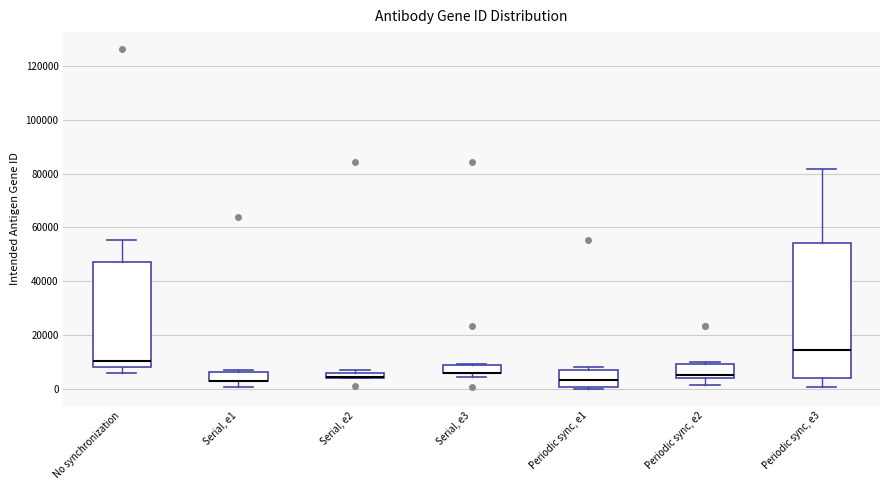

Where is the upper edge of the box for Serial, e2 on the y-axis? The values are not printed on the chart, so give them approximately, as read against the axis.

6000